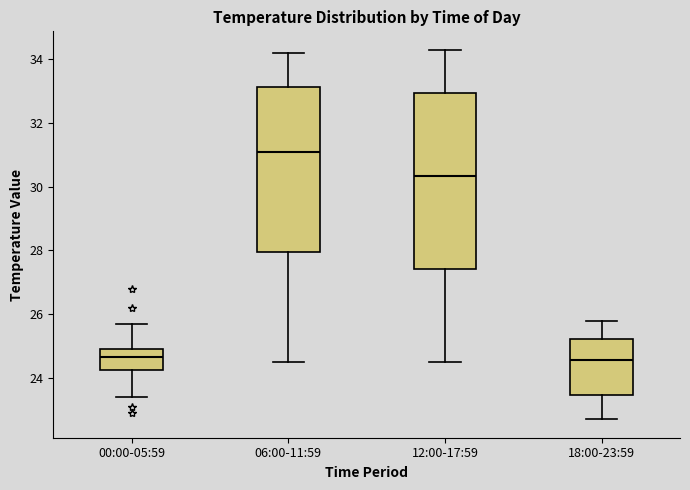

Where is the upper edge of the box for 00:00-05:59 on the y-axis? The values are not printed on the chart, so give them approximately, as read against the axis.

25.0